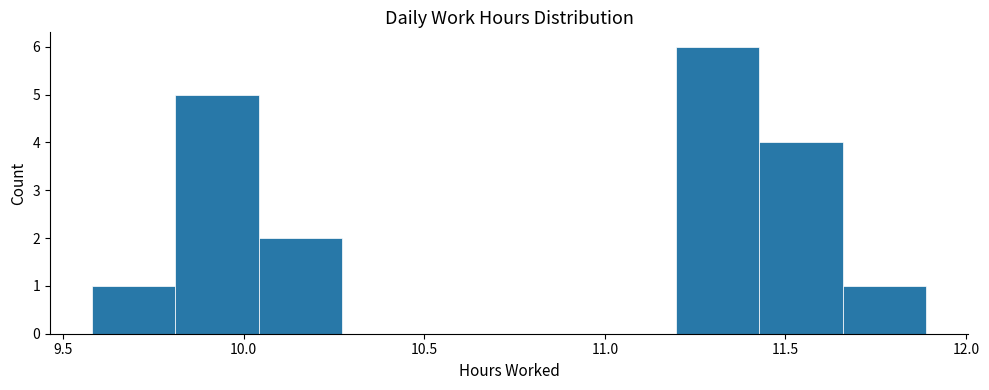

Reading left to right, transcribe this chart: for each bar, give the range it covers on the x-axis and its height. Neither the bar edges nor the heights are printed on the chart, so give them approximately, as read against the axes.

9.60 to 9.80: 1
9.80 to 10.05: 5
10.05 to 10.25: 2
10.25 to 10.50: 0
10.50 to 10.75: 0
10.75 to 10.95: 0
10.95 to 11.20: 0
11.20 to 11.45: 6
11.45 to 11.65: 4
11.65 to 11.90: 1